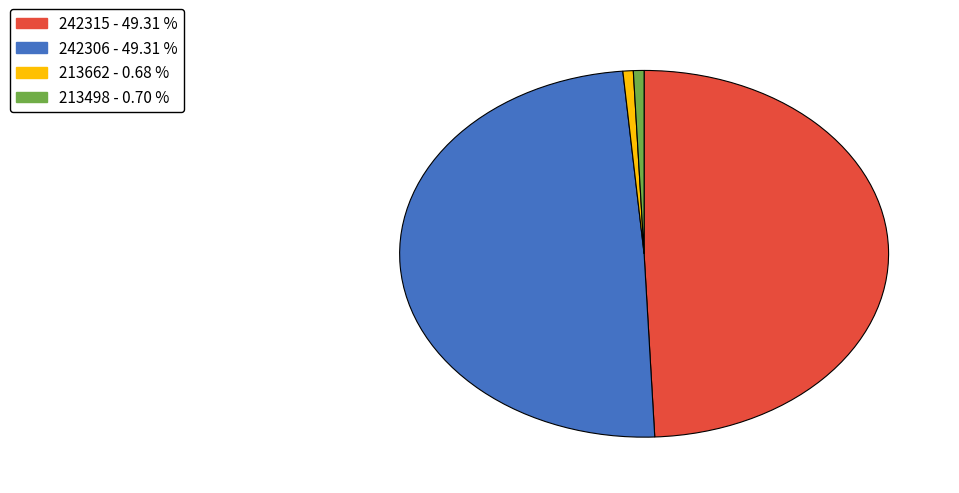

What is the ratio of the value at 242315 - 49.31 % to the value at 242306 - 49.31 %?

1.0